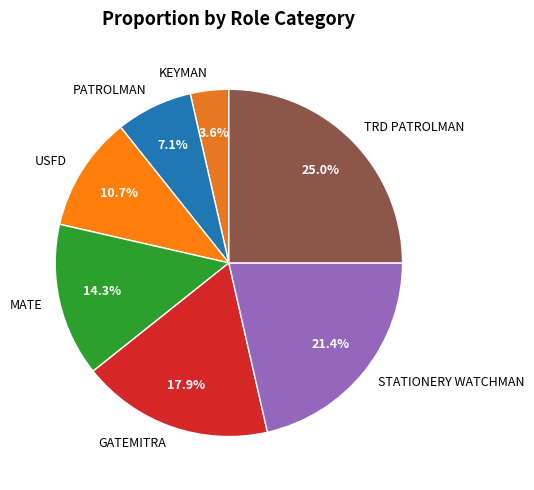

To the nearest percent, what is the difference between the MATE and GATEMITRA slice percentages?

4%